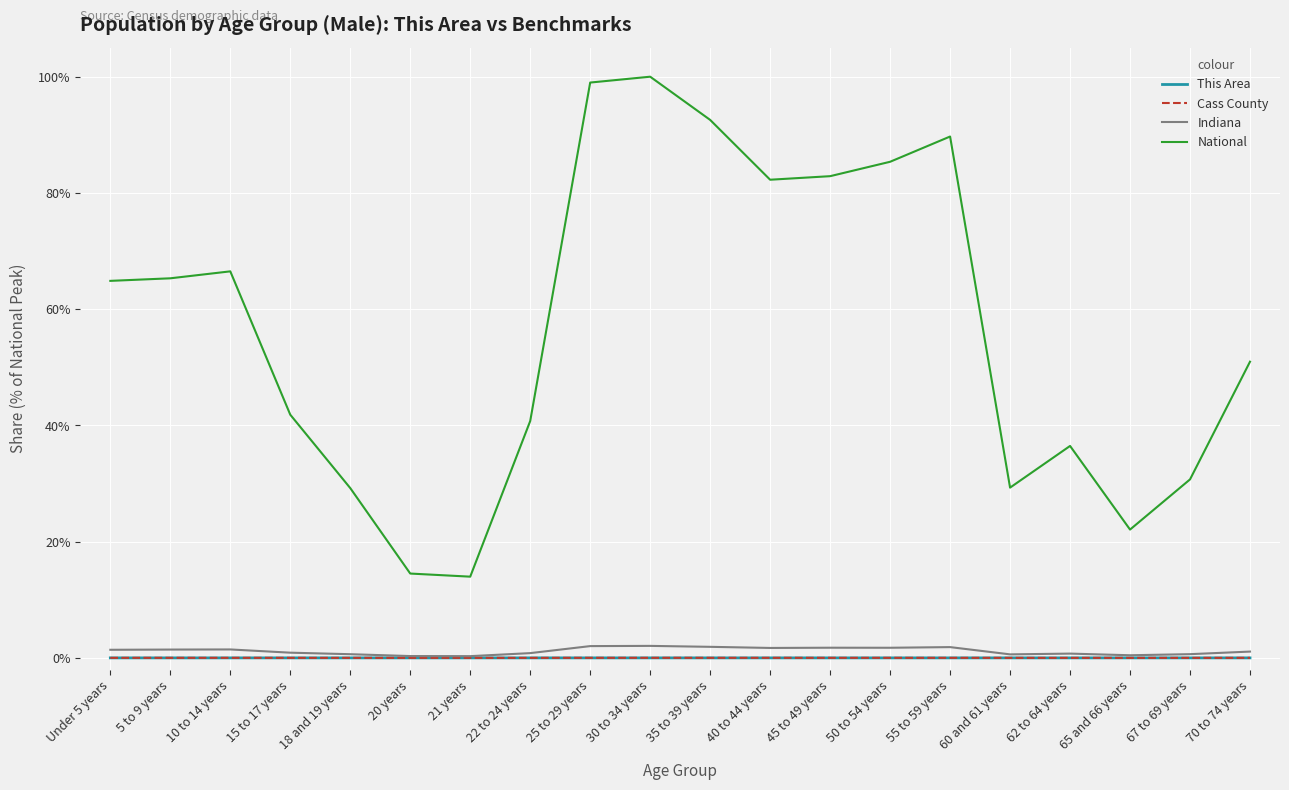

True or false: National and This Area intersect in this chart.

False